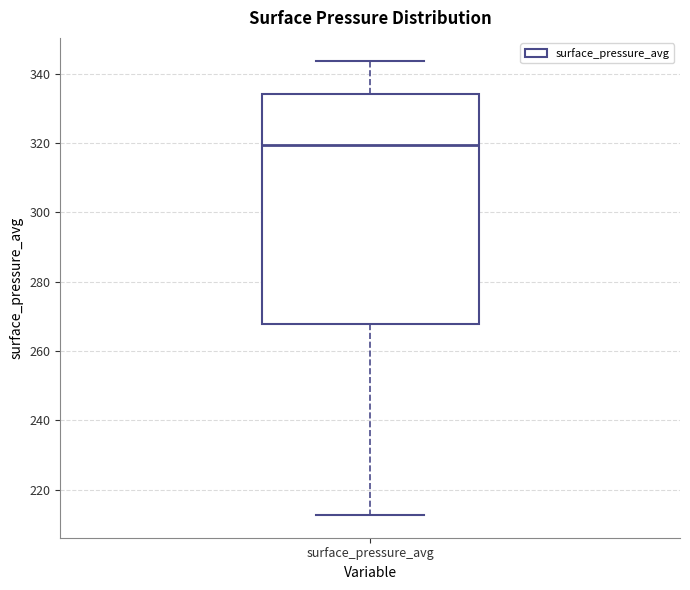

Read this box plot against the y-axis: the position of the median line, the range covered by the box, and the ends of both whiskers. The values are not printed on the chart, so give them approximately, as read against the axis.

median 320, box 268 to 334, whiskers 212 to 344